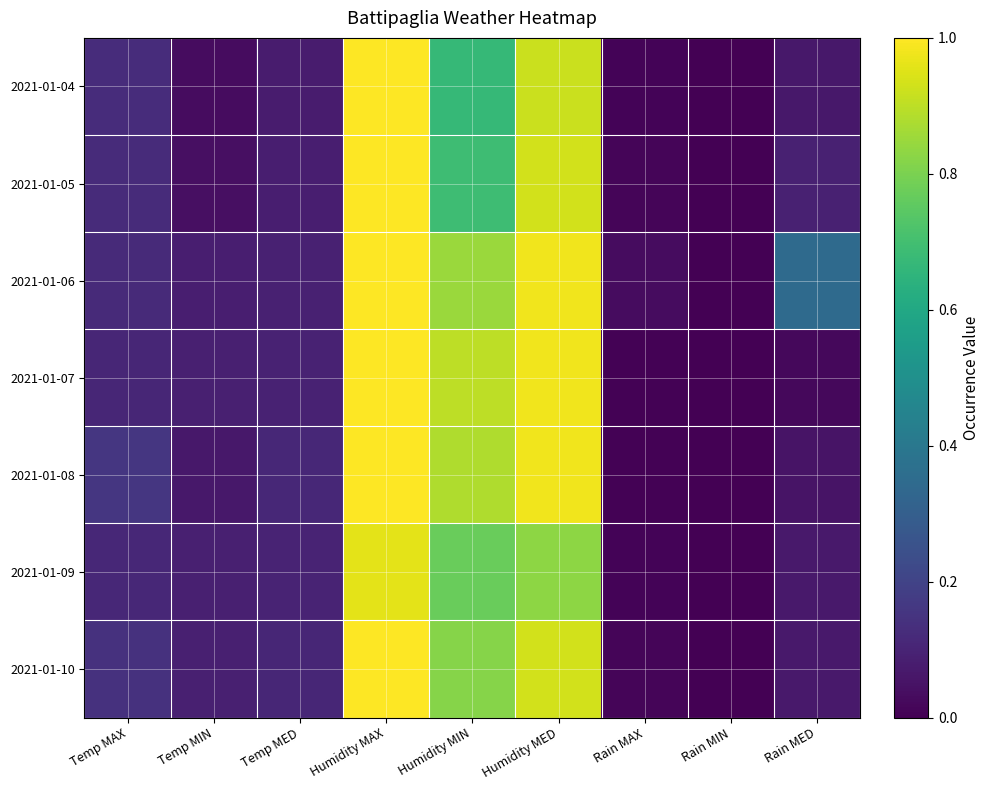

Which has a higher value, Rain MIN or Rain MAX?

Rain MAX